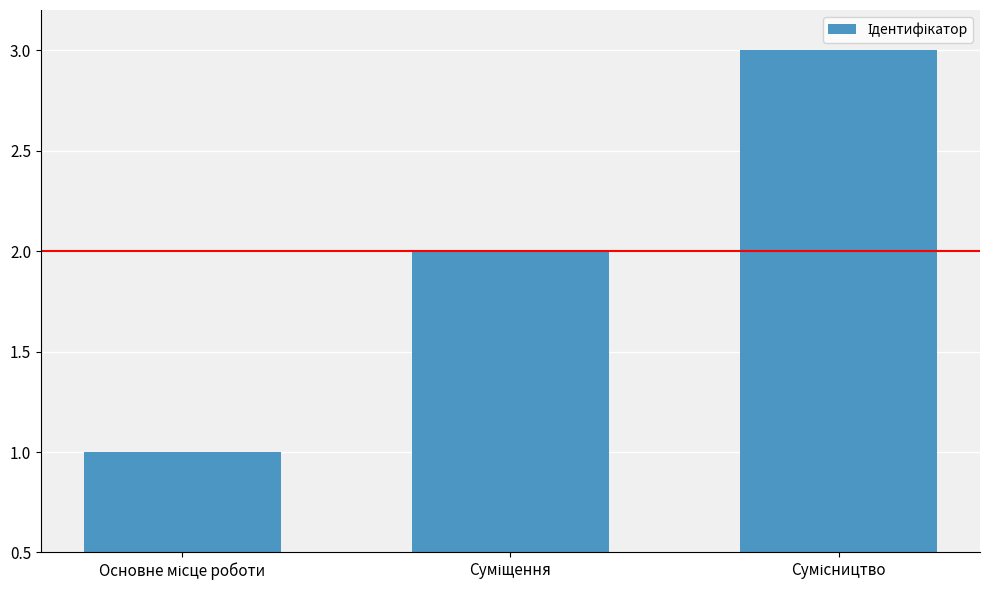

Count the number of categories in the chart.

3